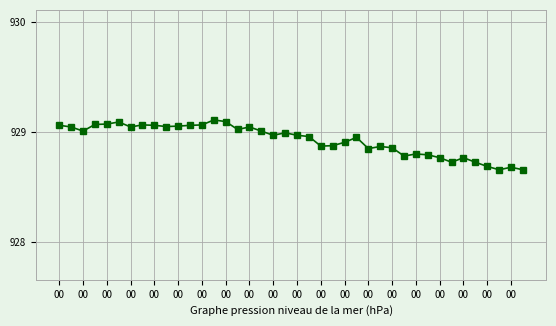

True or false: the data has more than 0 interior local peaks.

True